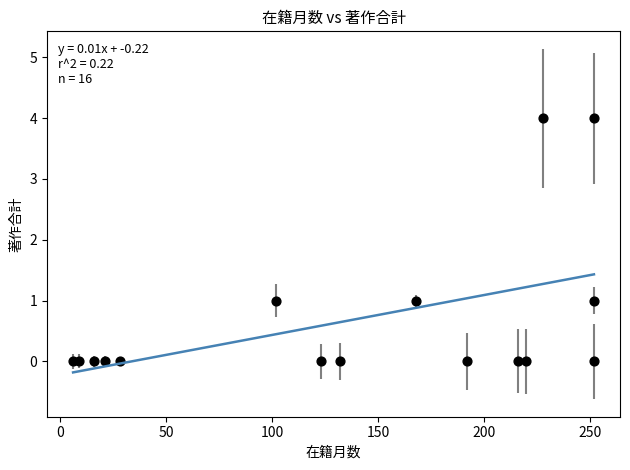

What is the range of Y values (max minus min)?

4